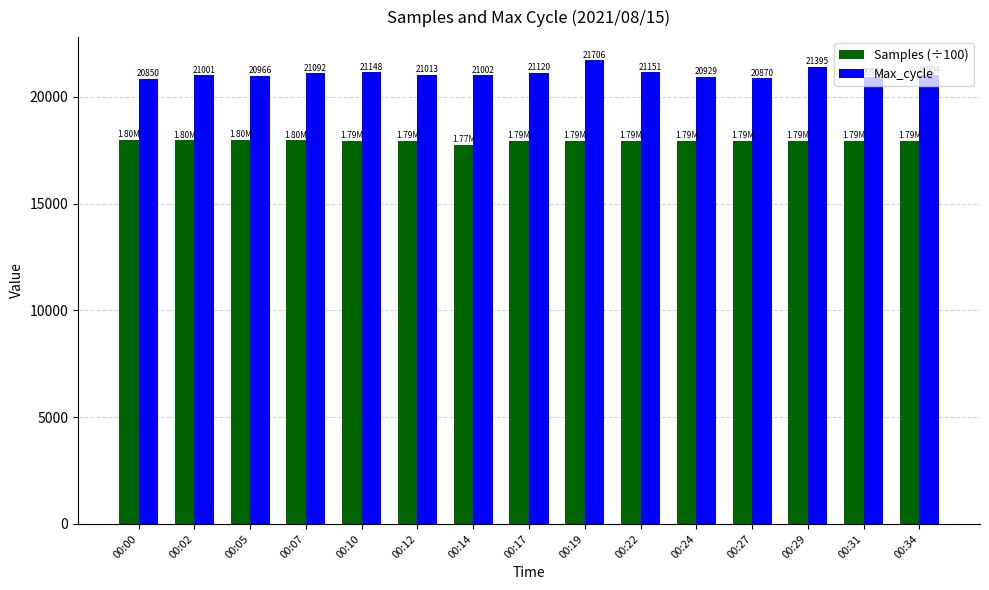

At 00:29, list the series in order from smallest to largest.

Samples (÷100), Max_cycle